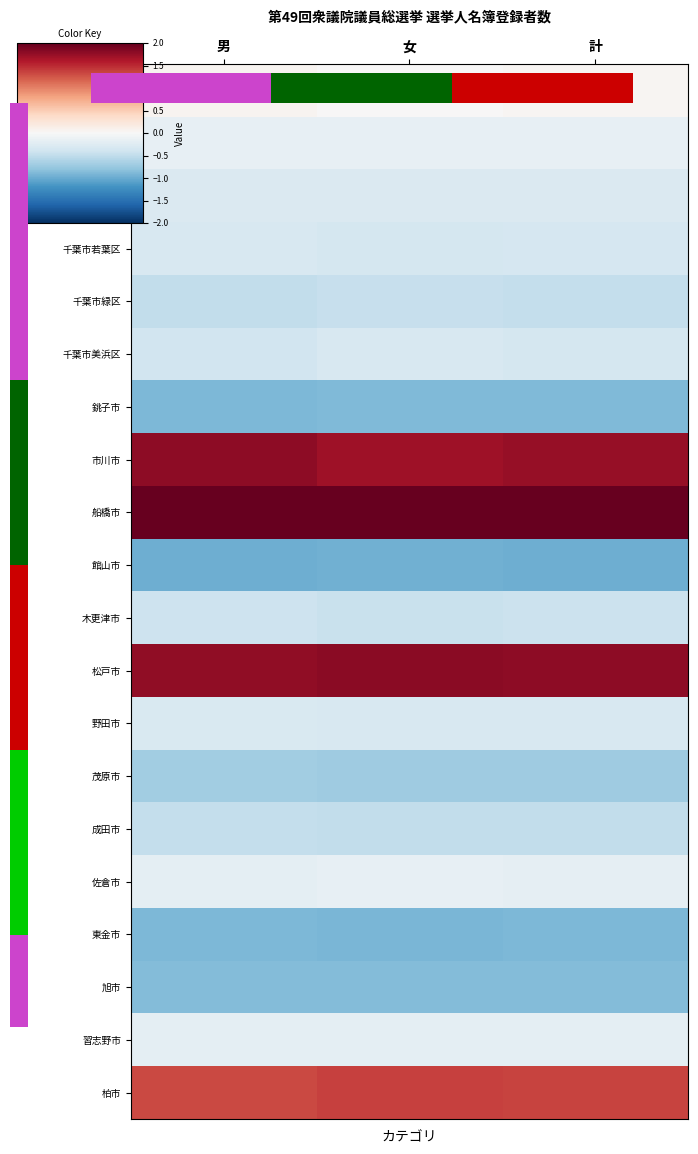

Which category has the lowest value across all series?

男